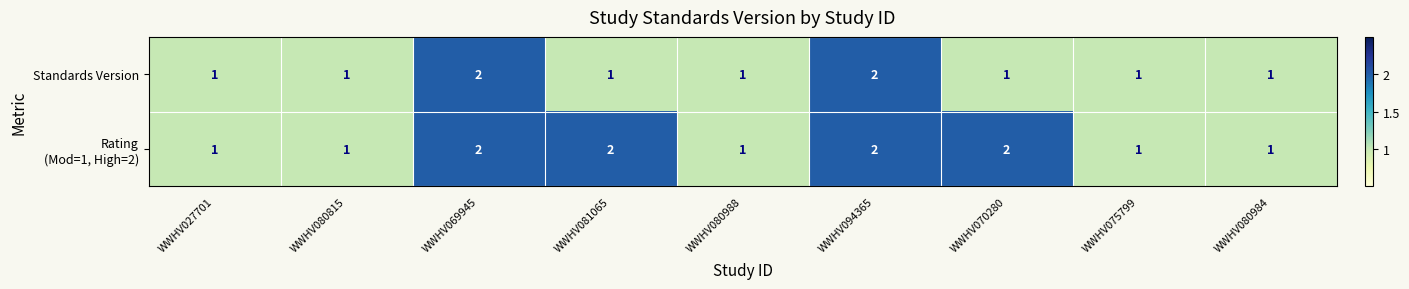

How many Standards Version values are between 1 and 2?

9